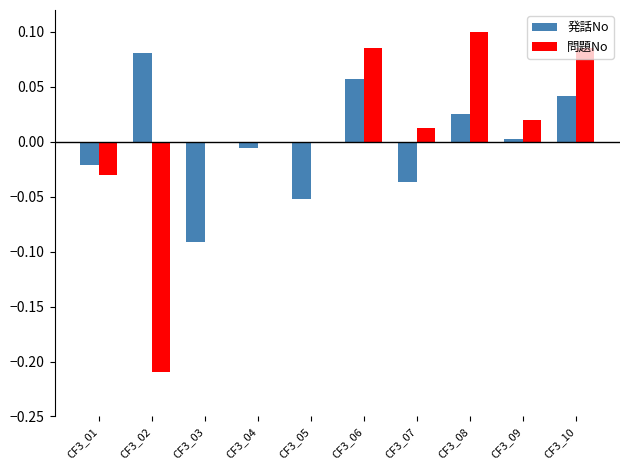

The 問題No series shows 0.0 at CF3_09. True or false?

True